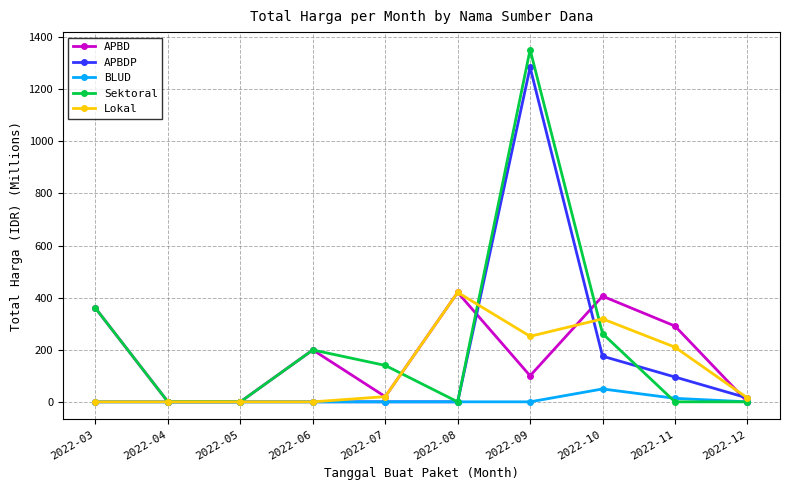

At which label does APBDP reach its peak?

2022-09